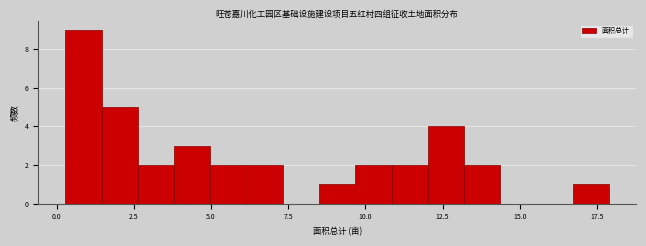

Read against the x-axis, roughly where is the centre of the tallest bar?

1.0